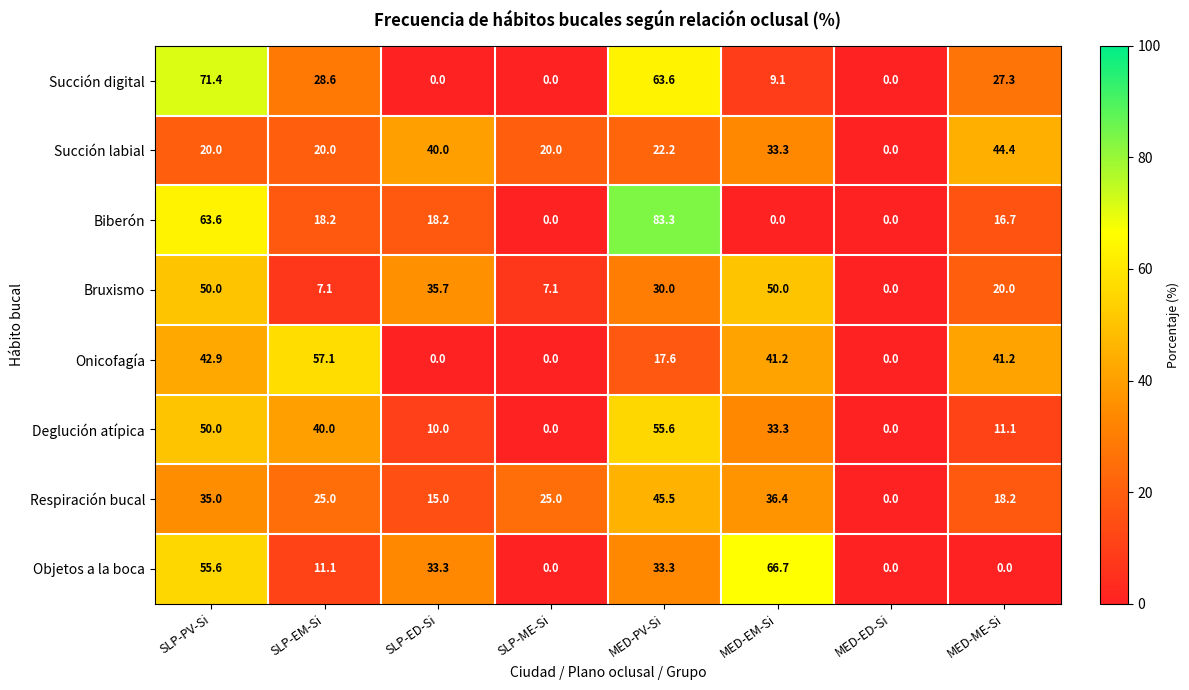

List the series in order of their peak value, highest first.

Biberón, Succión digital, Objetos a la boca, Onicofagía, Deglución atípica, Bruxismo, Respiración bucal, Succión labial